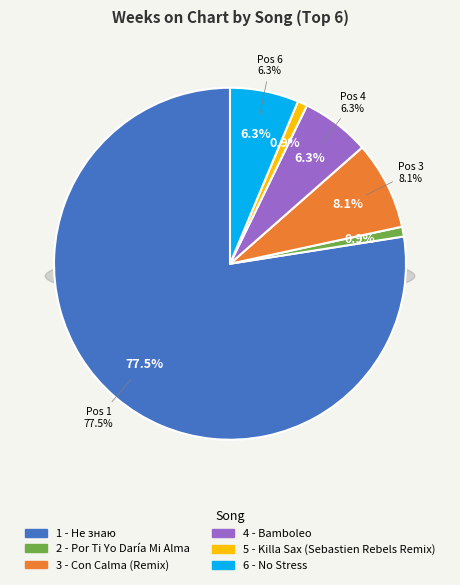

What percentage is the 5 - Killa Sax (Sebastien Rebels Remix) slice, to the nearest percent?

1%